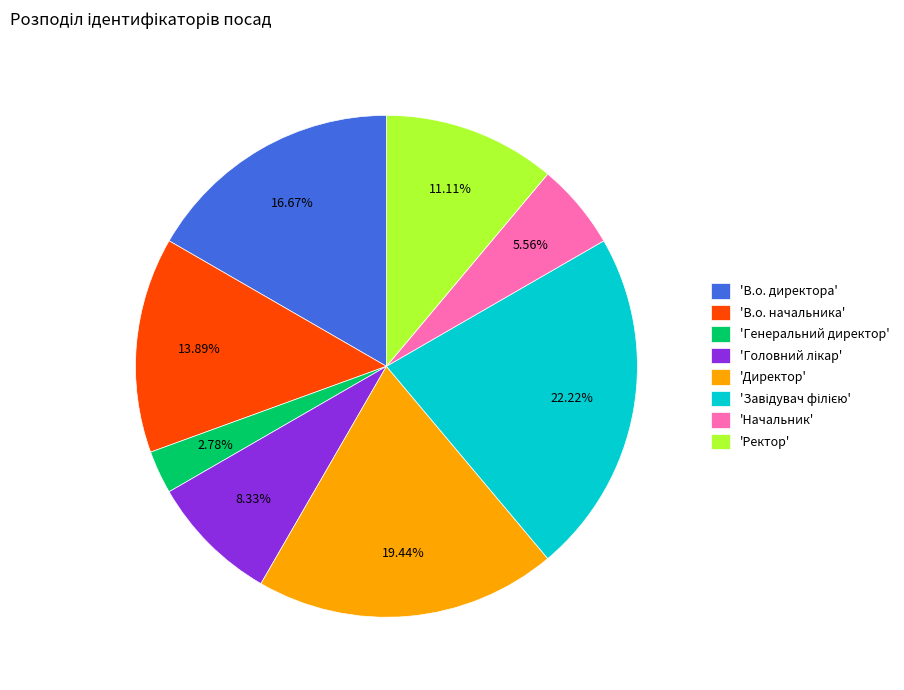

Approximately how many times larger is the value at 'Директор' compared to 'Начальник'?

3.5